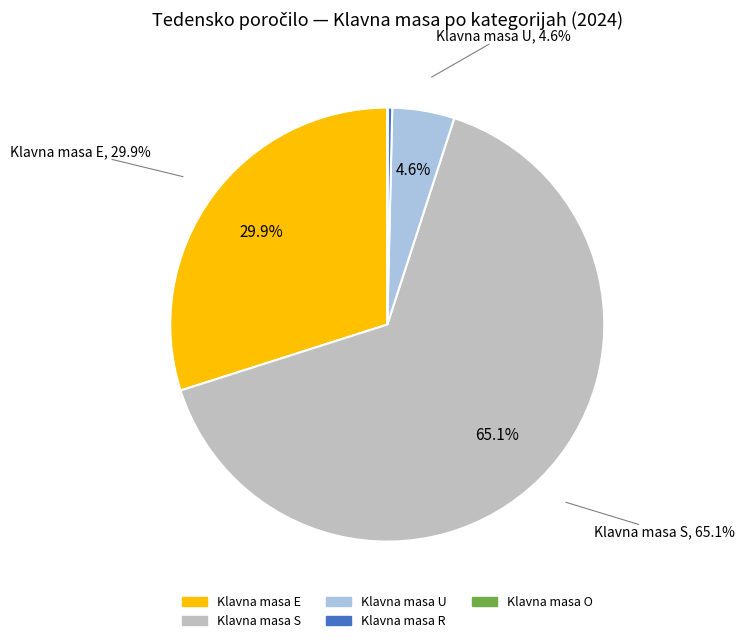

Does 21 represent more than half of the total?

No